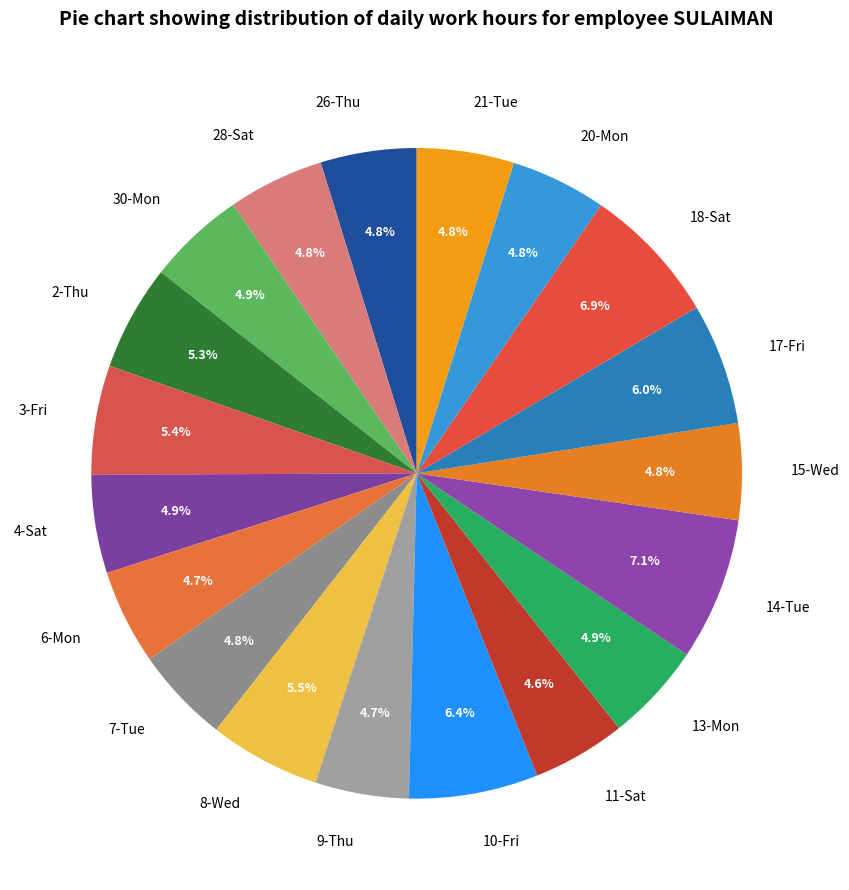

Between 8-Wed and 11-Sat, which is larger?

8-Wed